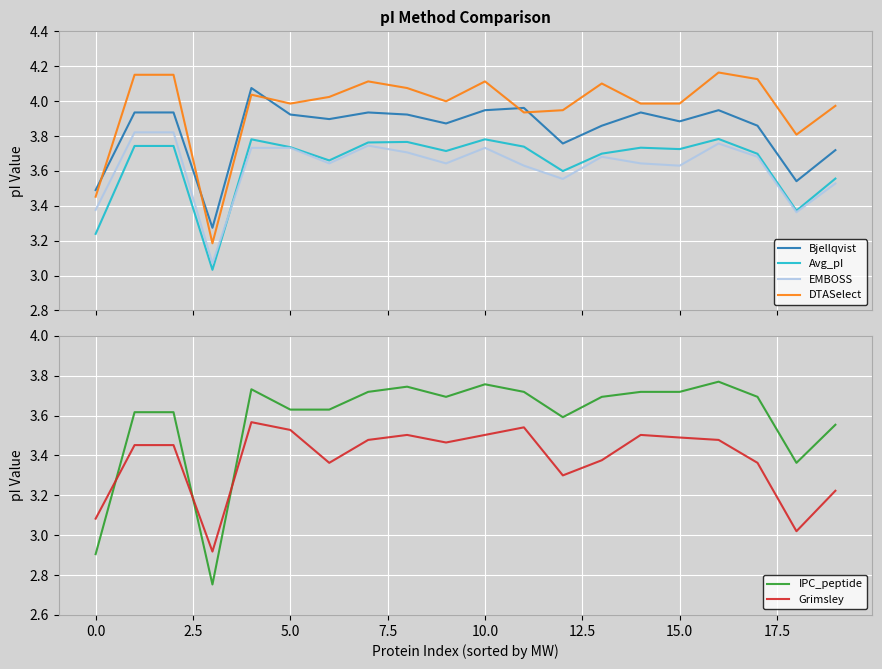

True or false: DTASelect and EMBOSS intersect in this chart.

False